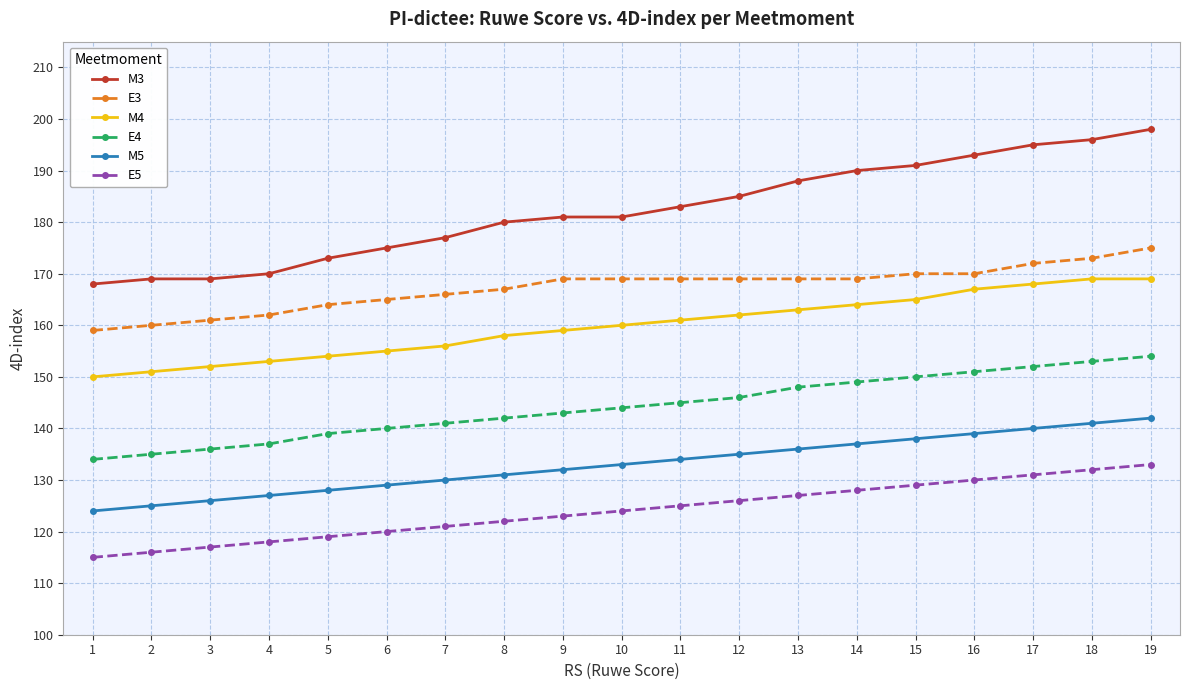

The E5 series shows 181 at 1. True or false?

False